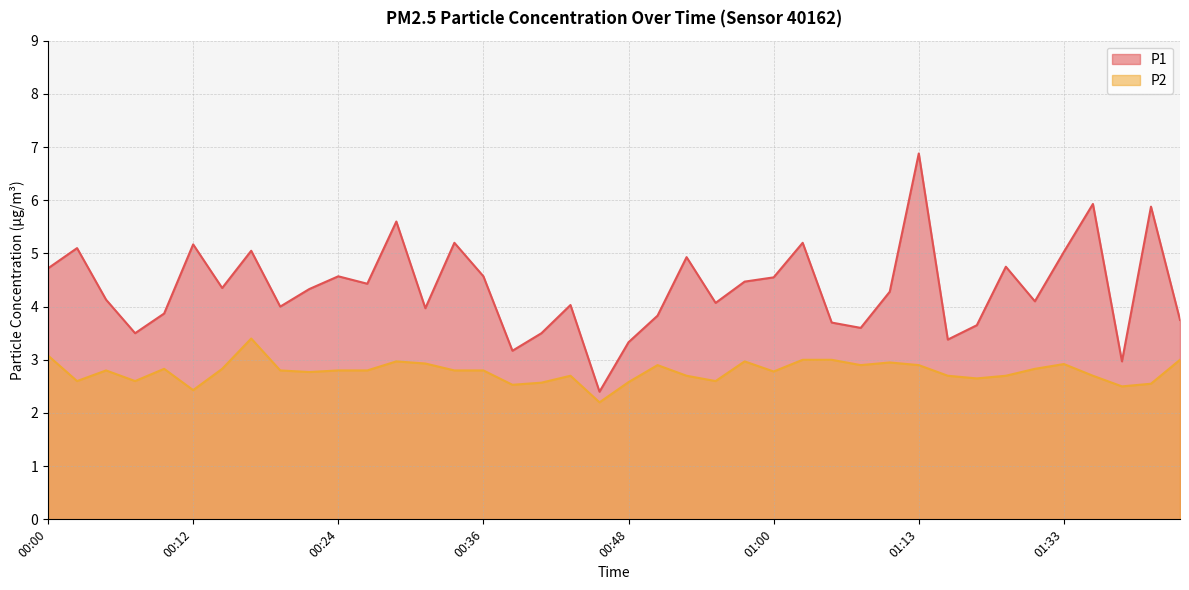

Is the value of P1 at 01:13 greater than the value of P2 at 00:29?

Yes